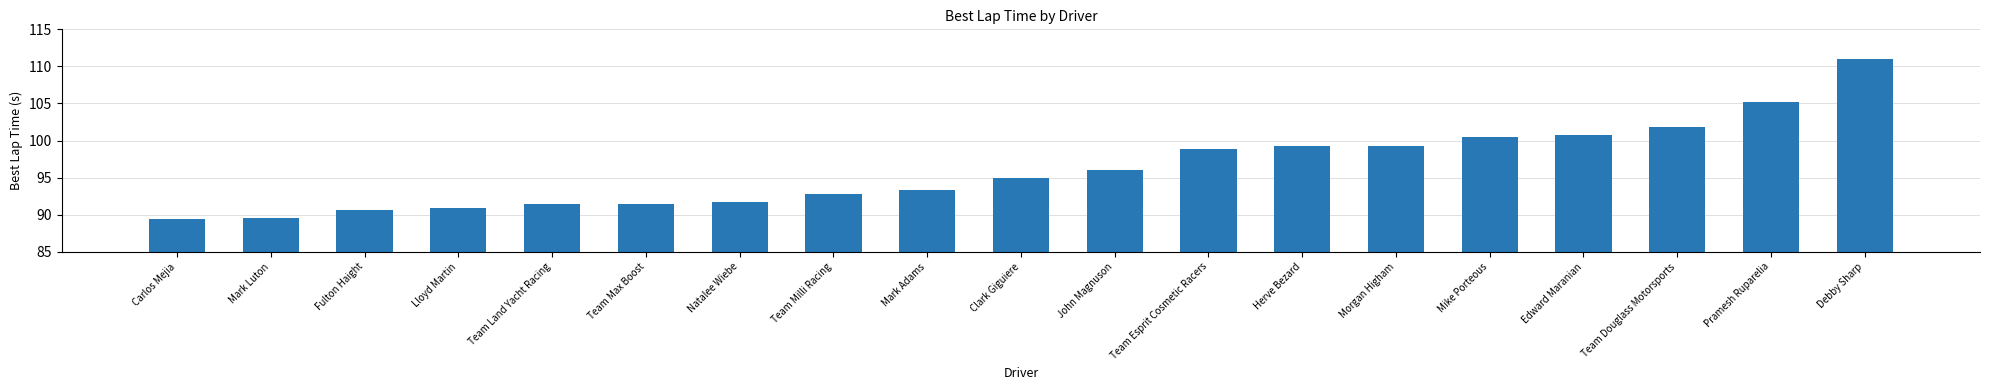

True or false: the data shows 33.5 at Edward Maranian.

False